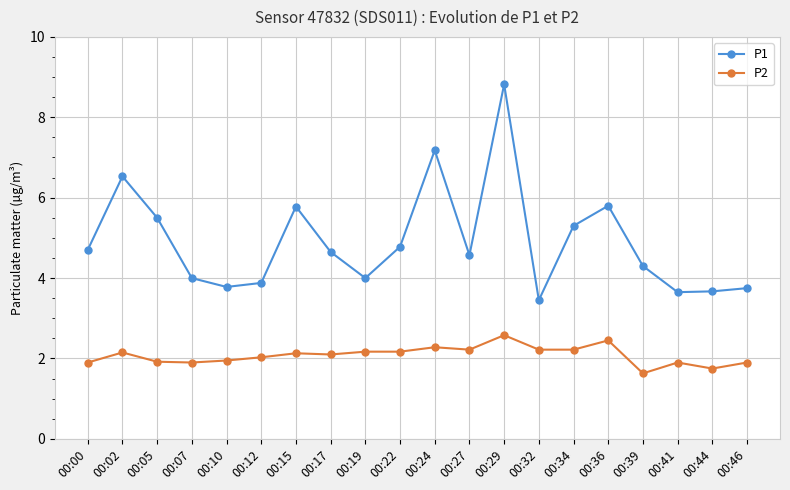

At 00:02, list the series in order from largest to smallest.

P1, P2